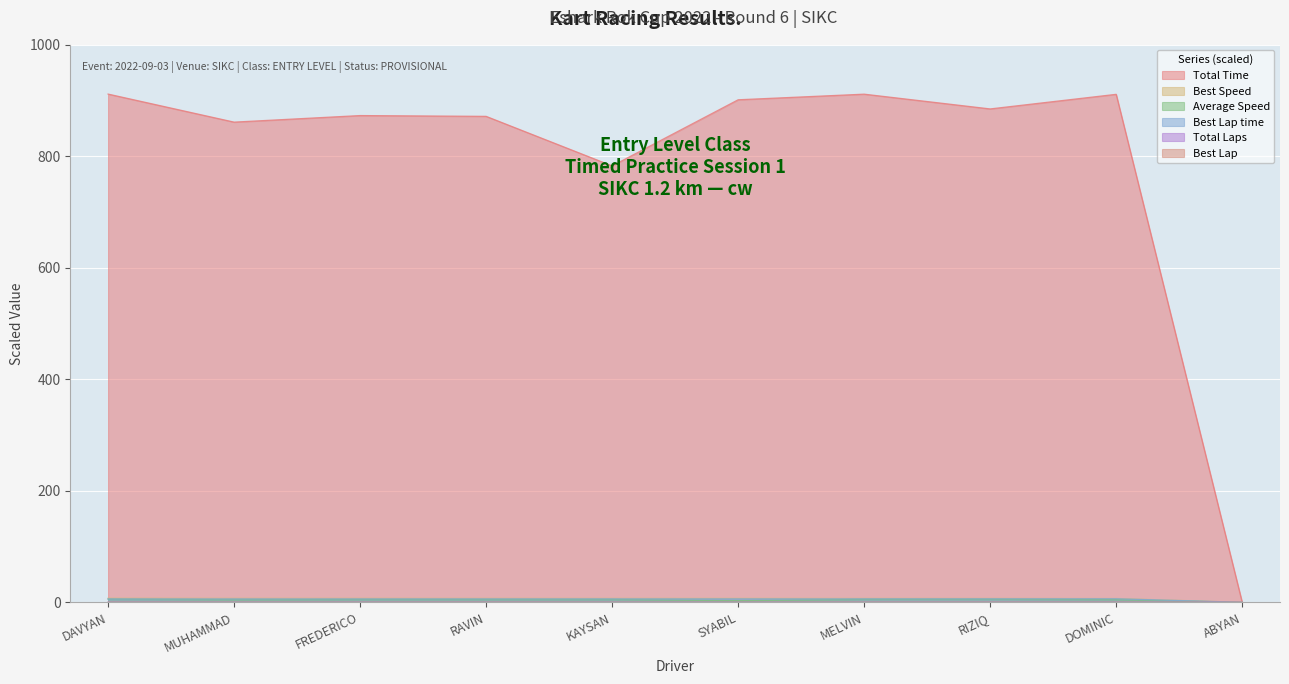

How many lines are shown in the chart?

6